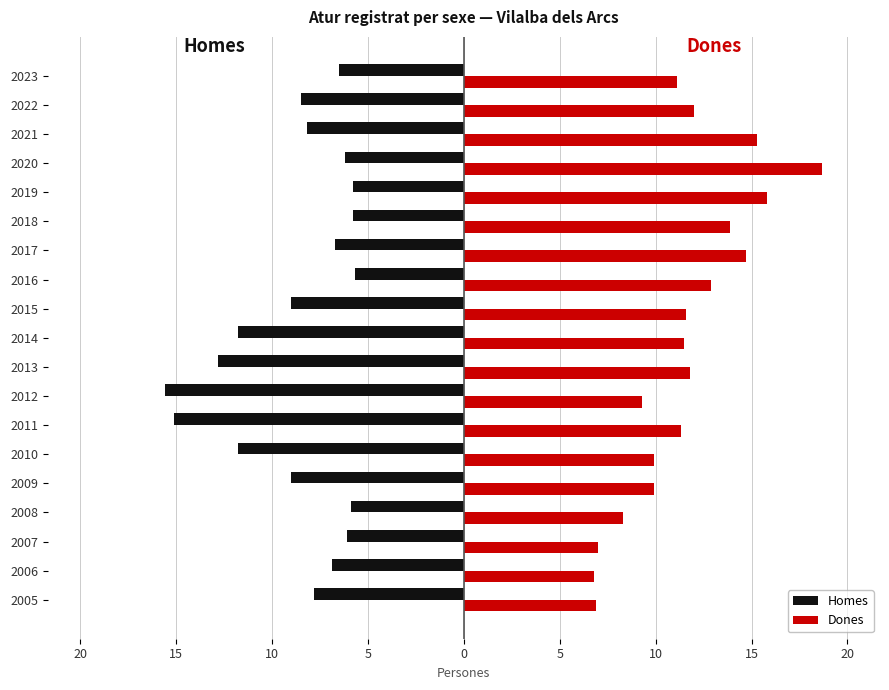

Reading left to right, extract all data points from this chart.

Homes: -7.8	-6.9	-6.1	-5.9	-9.0	-11.8	-15.1	-15.6	-12.8	-11.8	-9.0	-5.7	-6.7	-5.8	-5.8	-6.2	-8.2	-8.5	-6.5
Dones: 6.9	6.8	7.0	8.3	9.9	9.9	11.3	9.3	11.8	11.5	11.6	12.9	14.7	13.9	15.8	18.7	15.3	12.0	11.1